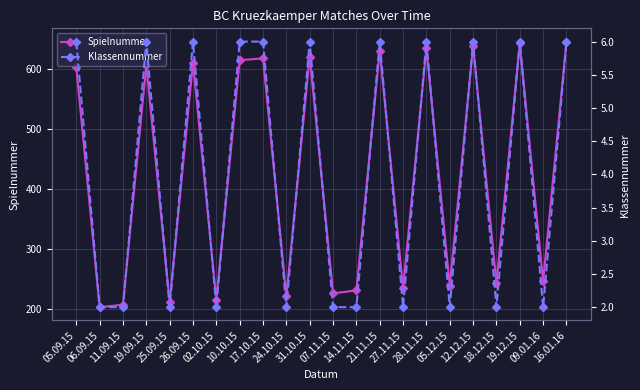

Reading left to right, what are all the values shown in this chart?

Spielnummer: 603	203	207	607	211	611	215	615	618	221	621	226	231	631	235	635	239	639	243	643	246	646
Klassennummer: 6	2	2	6	2	6	2	6	6	2	6	2	2	6	2	6	2	6	2	6	2	6